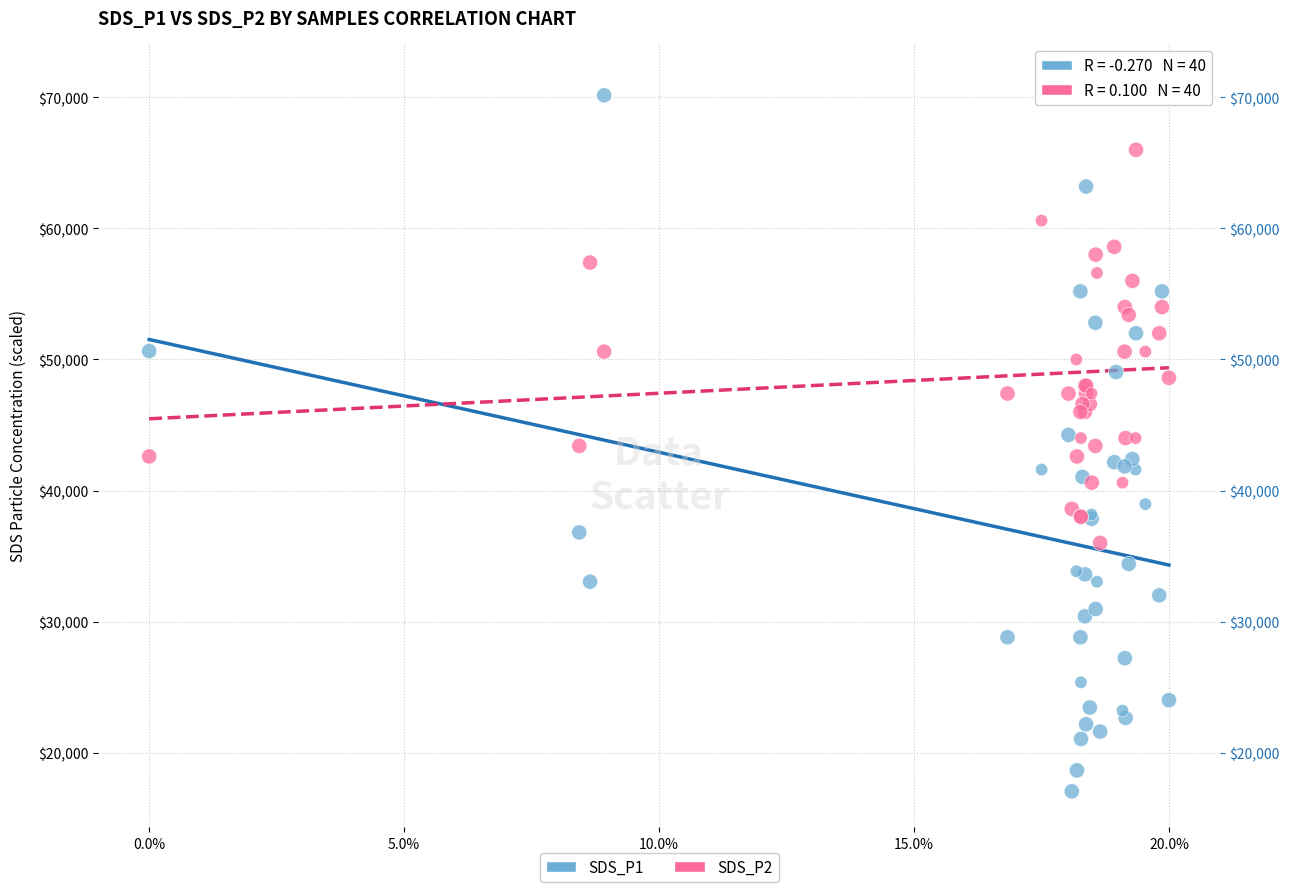

Which series contains the highest Y value?

SDS_P2